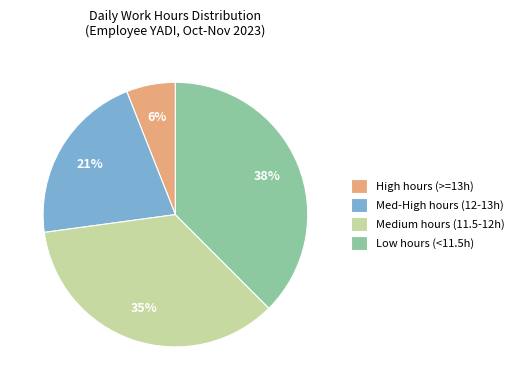

What is the largest slice in the pie chart?

Low hours (<11.5h)